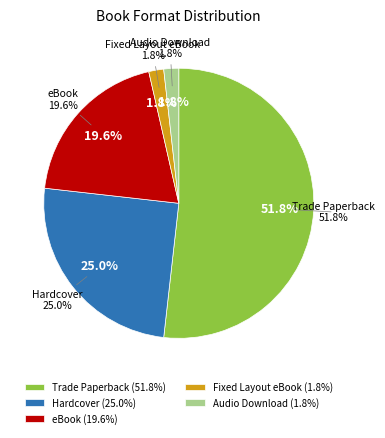

Does Fixed Layout eBook represent more than half of the total?

No